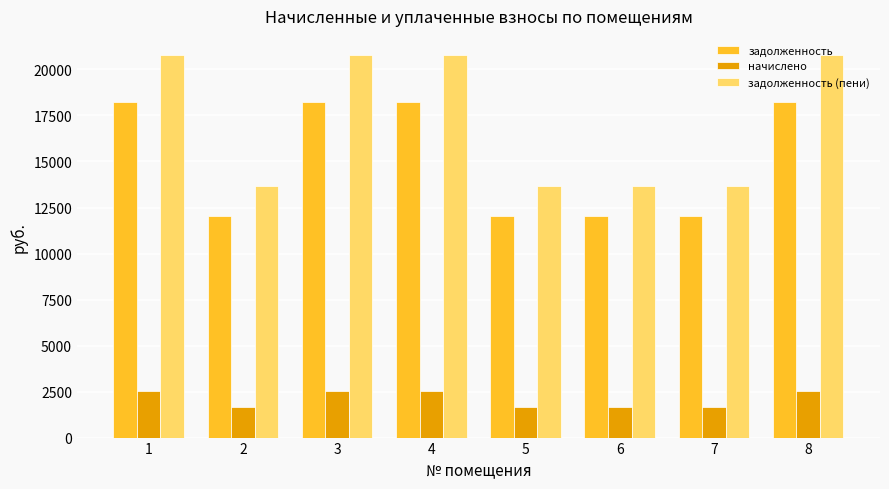

What is the spread (max minus min) of values at 4?

18252.6